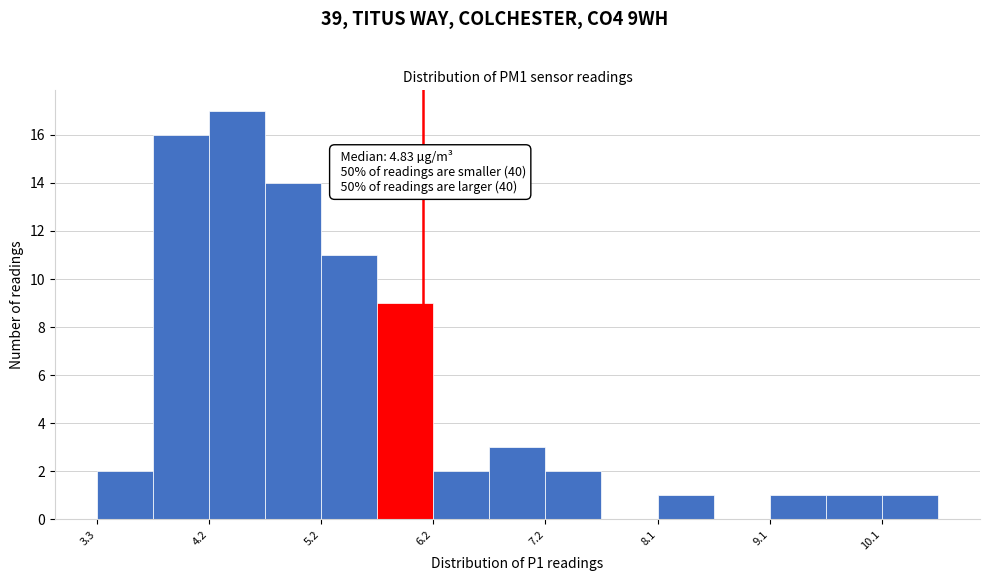

Which range on the x-axis has the tallest bar?

4.2 to 4.7